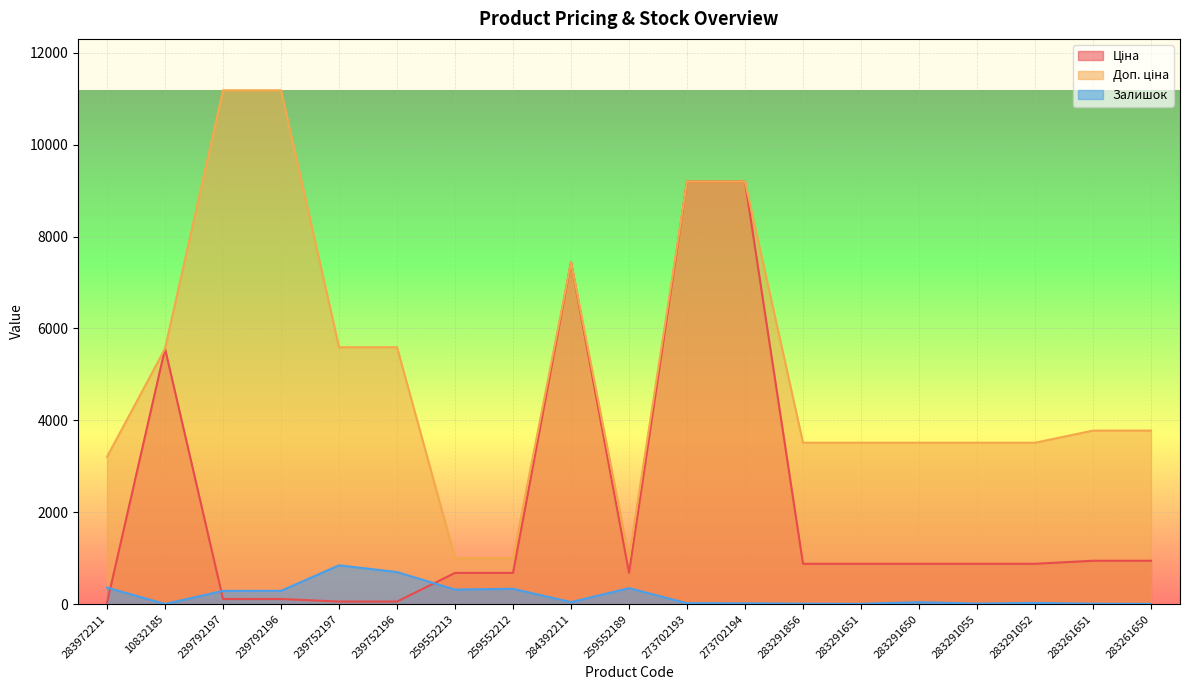

At which label is Ціна closest to 4614?

10832185